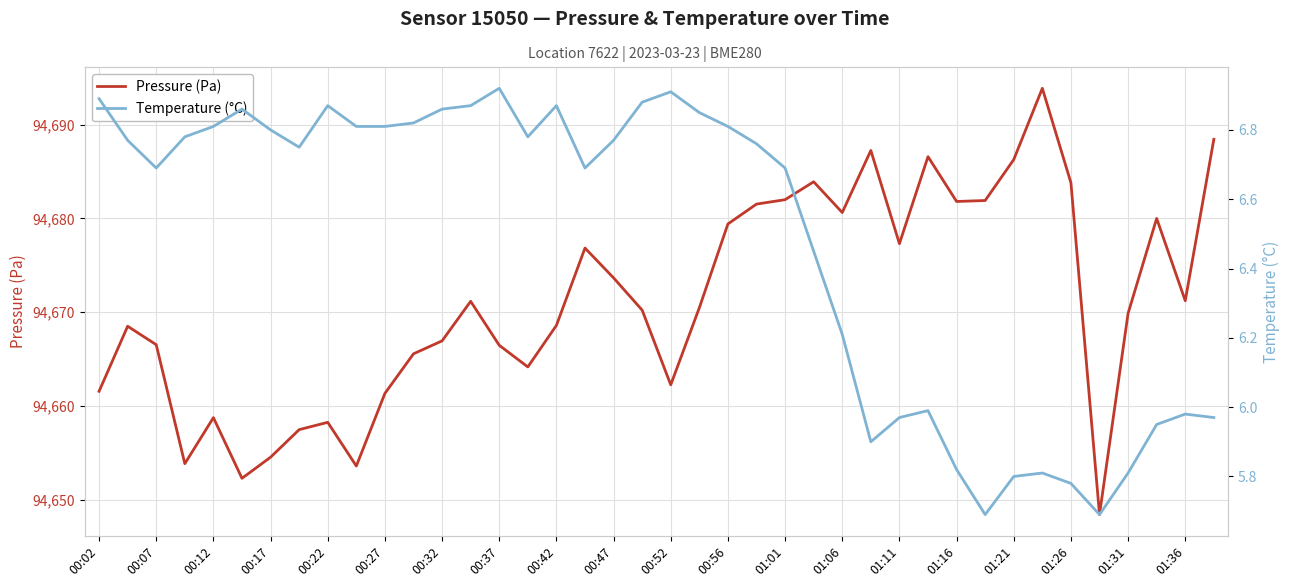

True or false: Pressure (Pa) has more than 2 points higher than both neighbors.

True